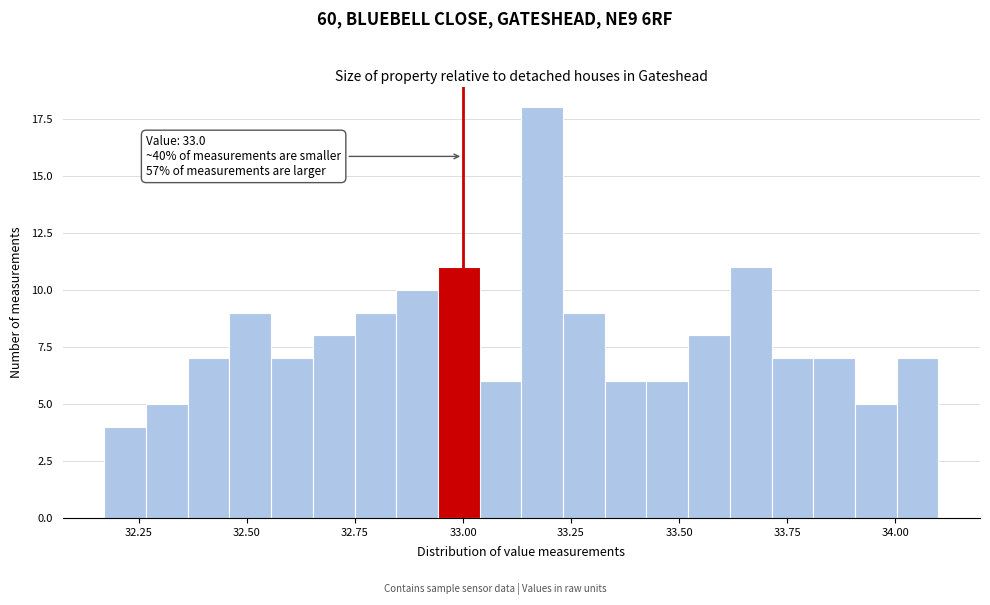

Read against the x-axis, roughly where is the centre of the tallest bar?

33.20